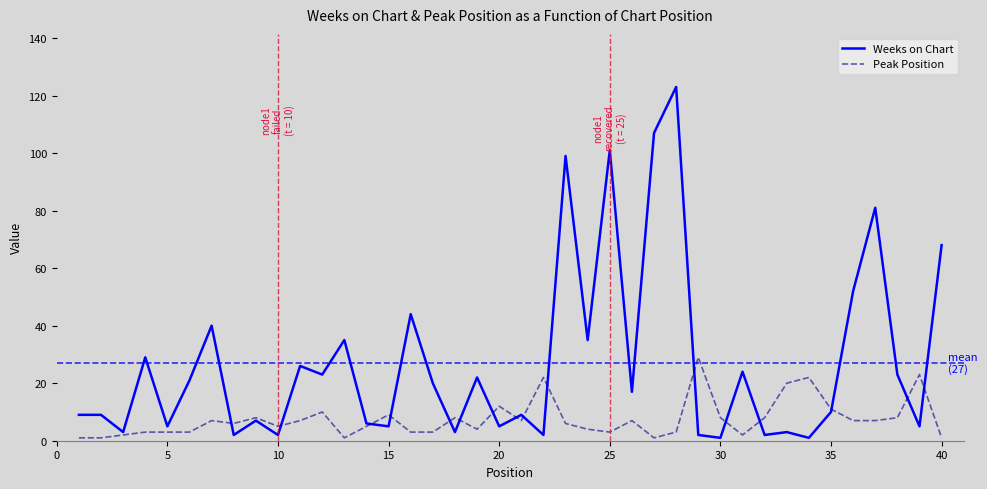

Which series has the largest range (max minus min)?

Weeks on Chart